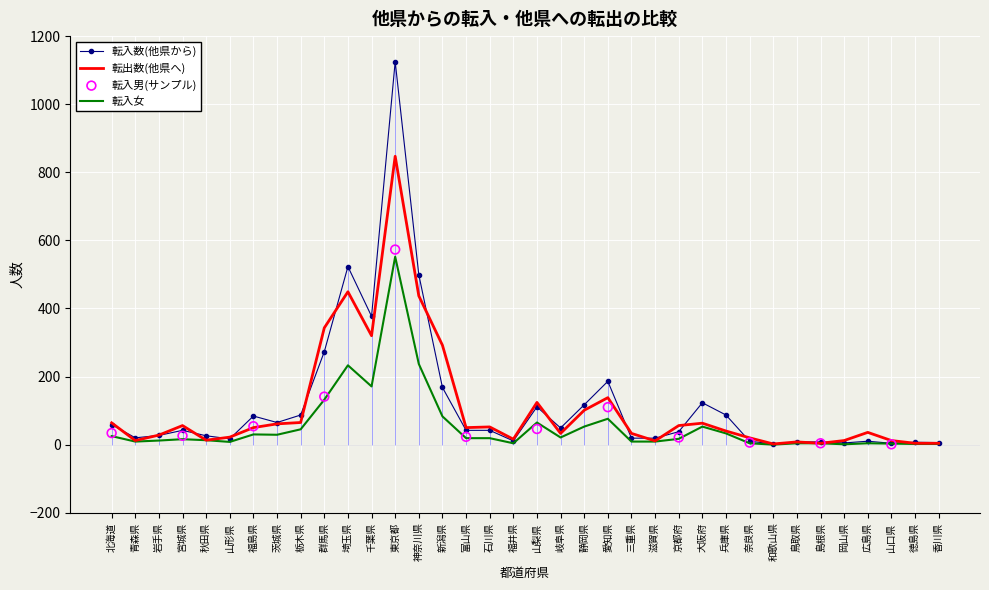

At which category is the sum across all series the highest?

東京都